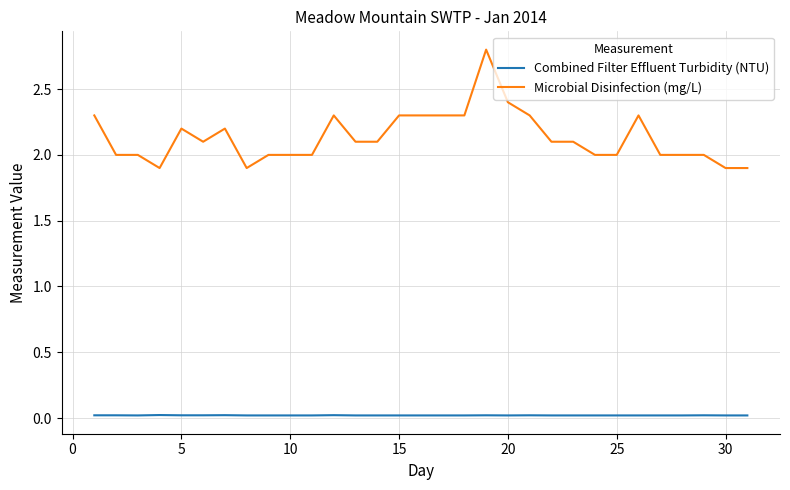

Rank the series by their average value, from lowest to highest.

Combined Filter Effluent Turbidity (NTU), Microbial Disinfection (mg/L)